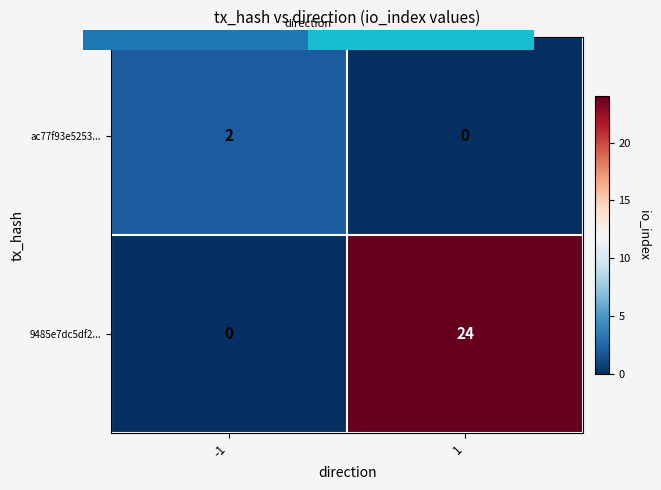

Rank the series by their average value, from highest to lowest.

9485e7dc5df2..., ac77f93e5253...